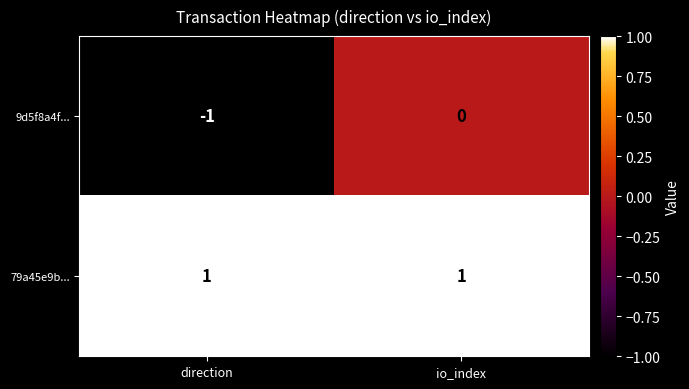

Which series has the largest total across all categories?

79a45e9b...